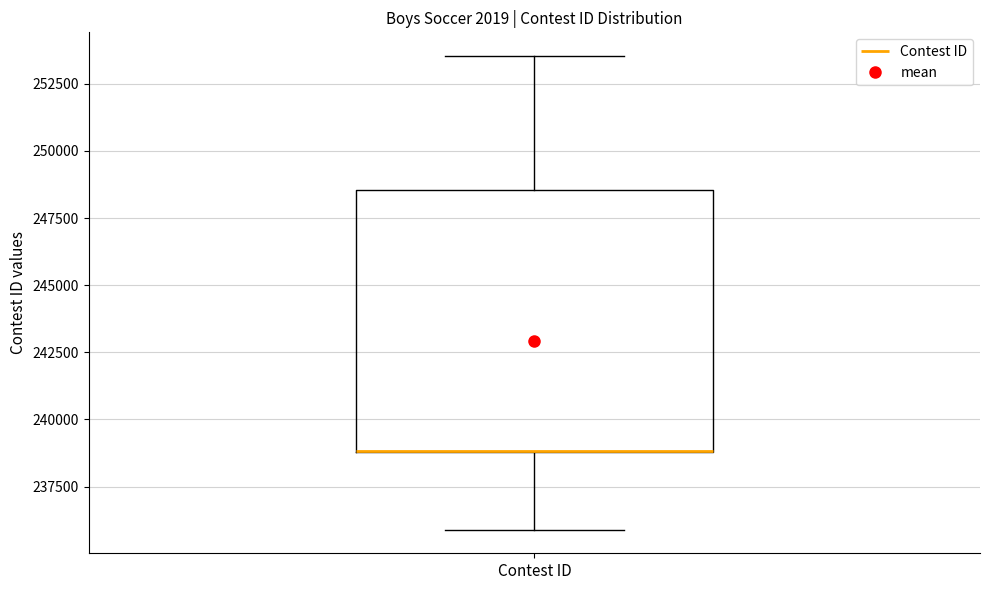

Where is the lower edge of the box for Contest ID on the y-axis? The values are not printed on the chart, so give them approximately, as read against the axis.

239000